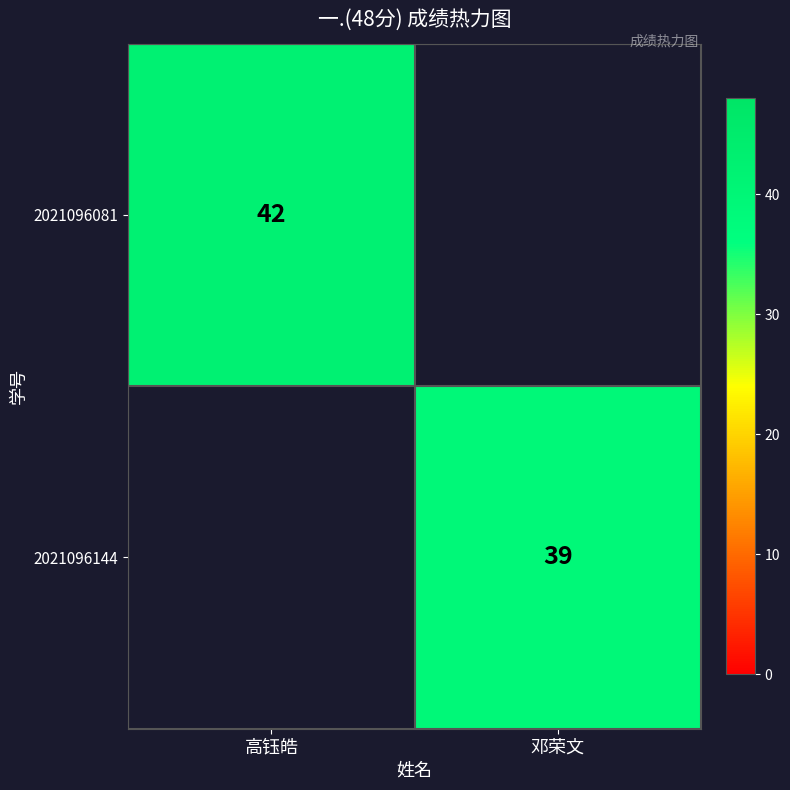

The 2021096144 series shows 9 at 邓荣文. True or false?

False